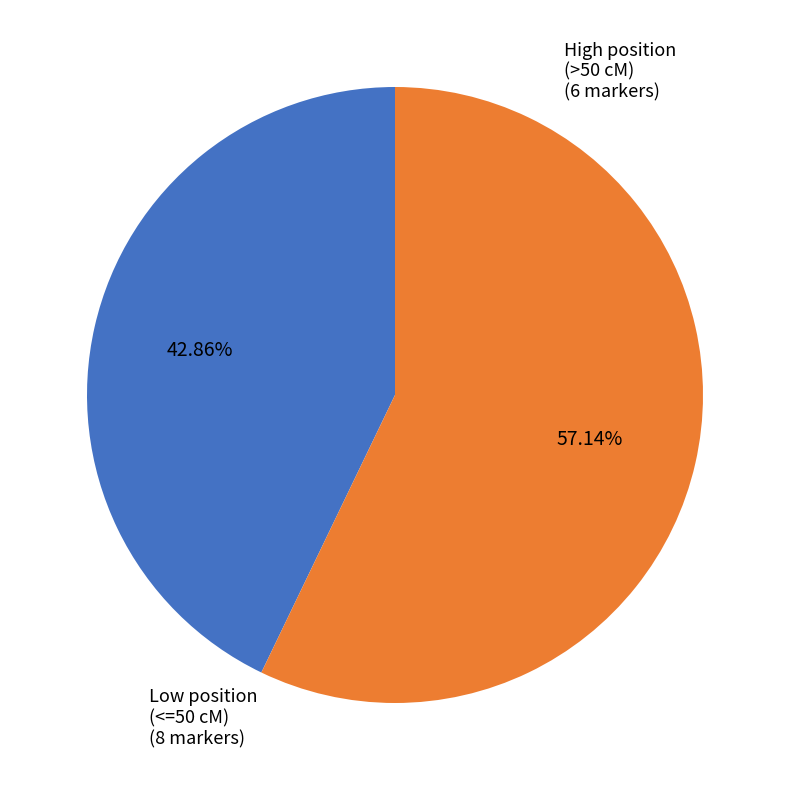

Is the sum of High position (>50 cM) and Low position (<=50 cM) greater than half?

Yes